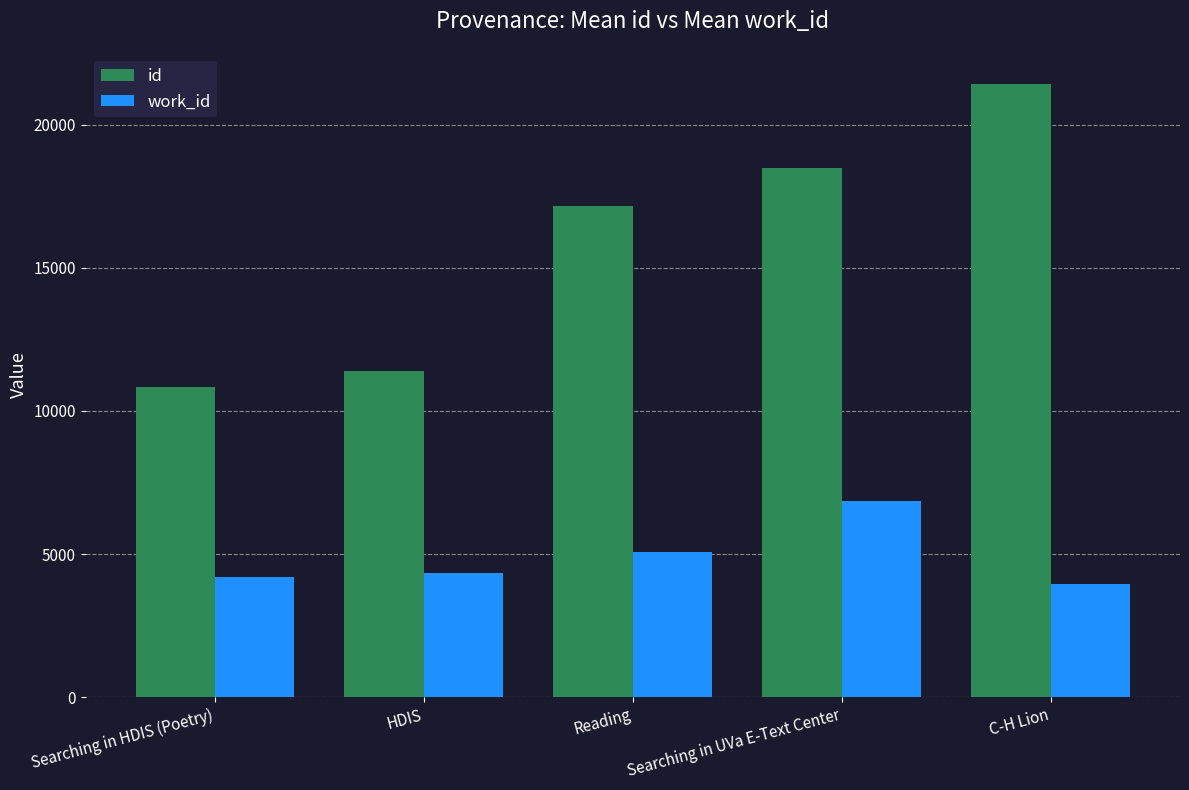

What is the sum of the id values at Searching in HDIS (Poetry) and C-H Lion?

32268.0